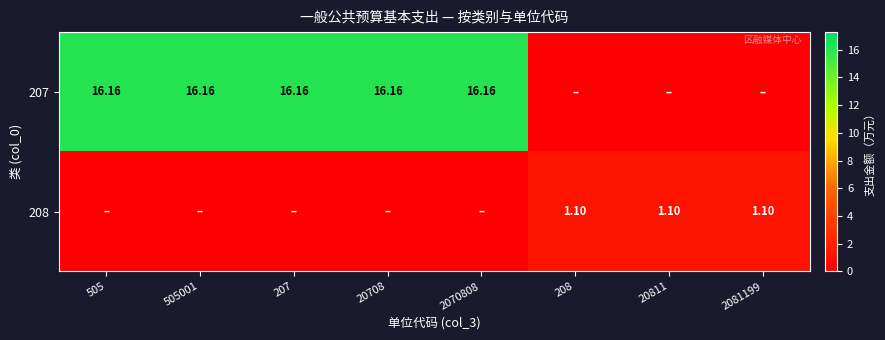

Which has a higher value, 2070808 or 207?

2070808